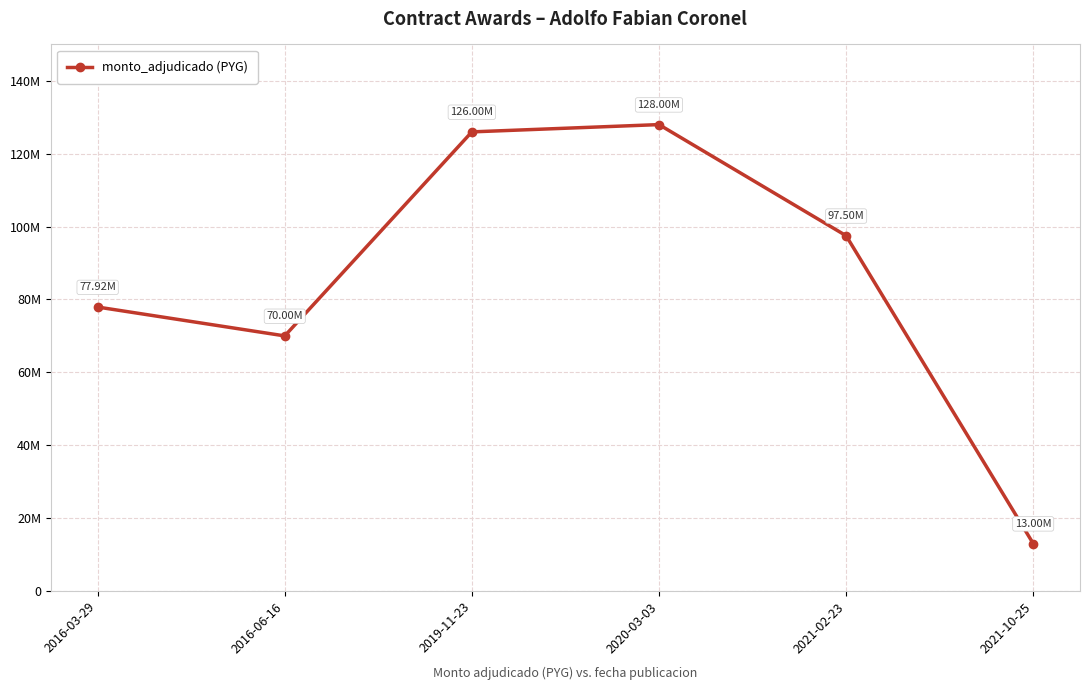

Rank the categories by value from highest to lowest.

2020-03-03, 2019-11-23, 2021-02-23, 2016-03-29, 2016-06-16, 2021-10-25